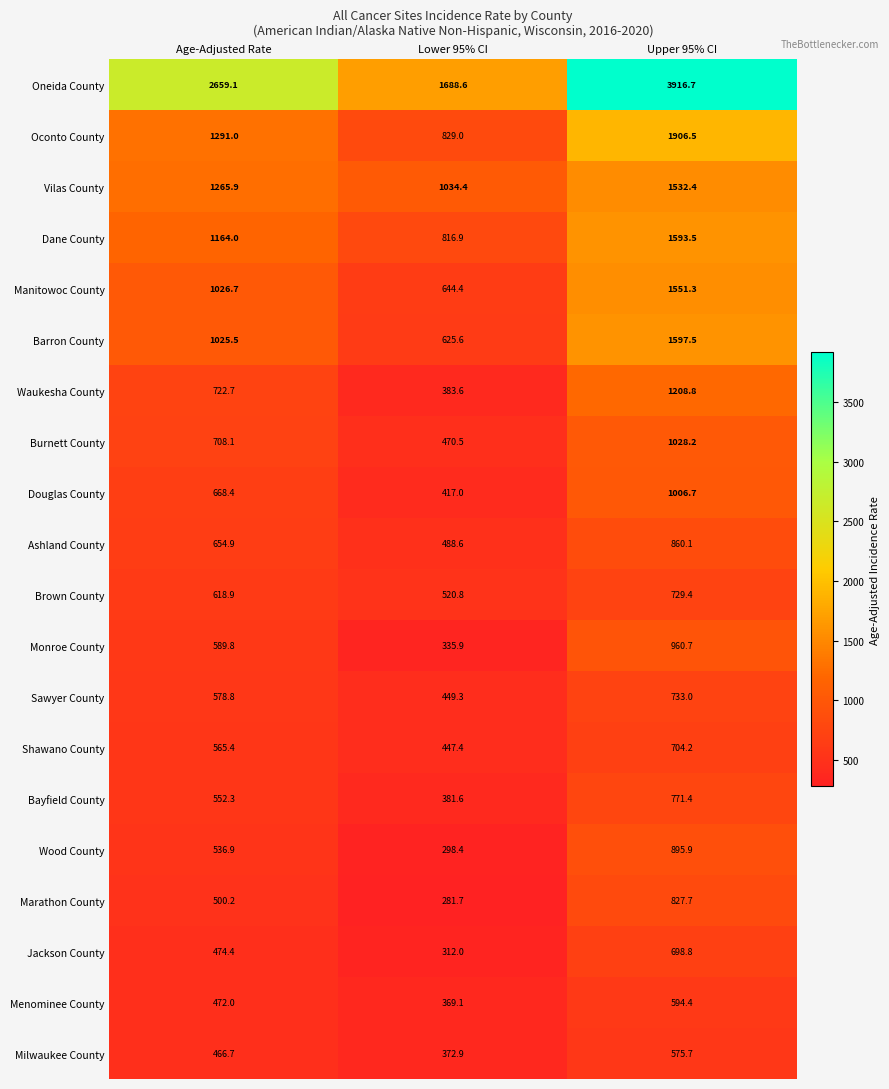

The value of Jackson County at Age-Adjusted Rate is 777.3. True or false?

False